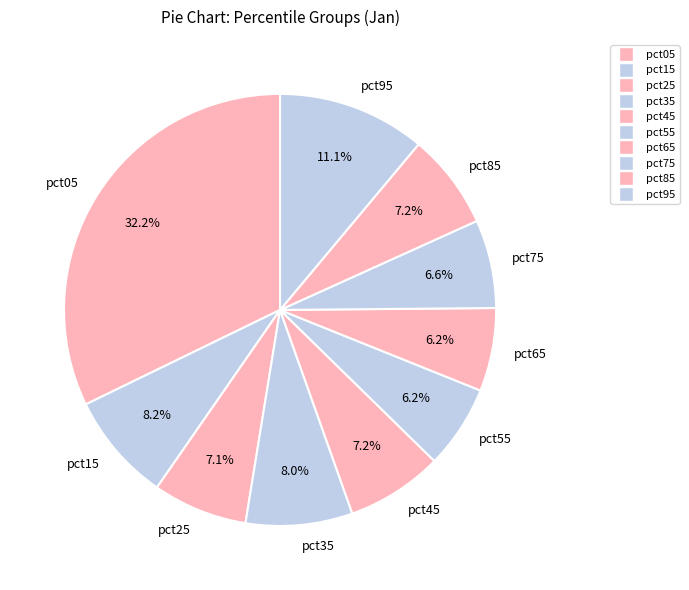

What is the total percentage of pct05 and pct75?

38.8%